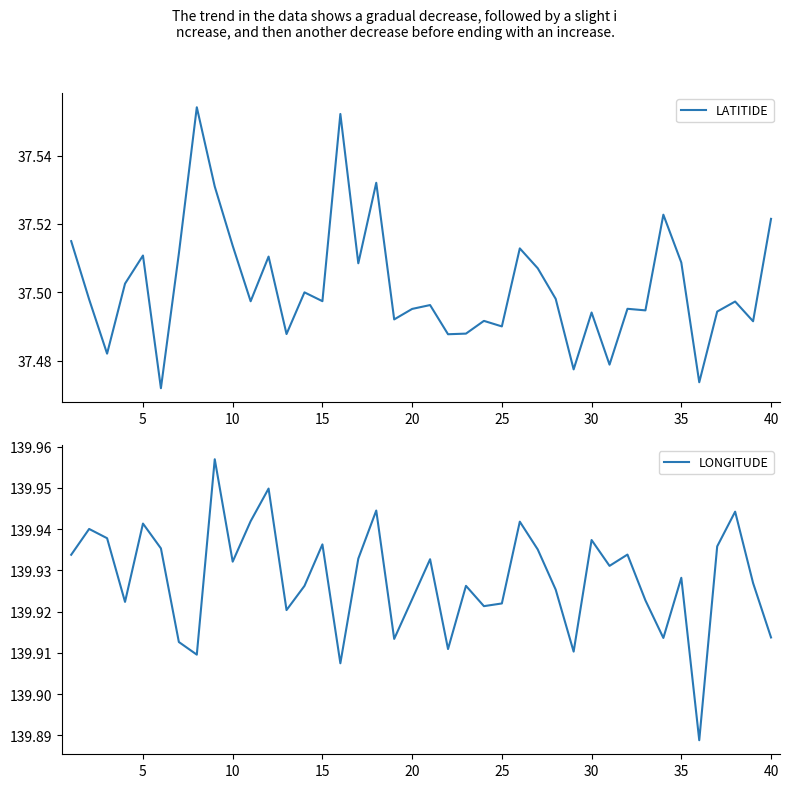

True or false: LATITIDE has a value of 16.2 at 15.

False